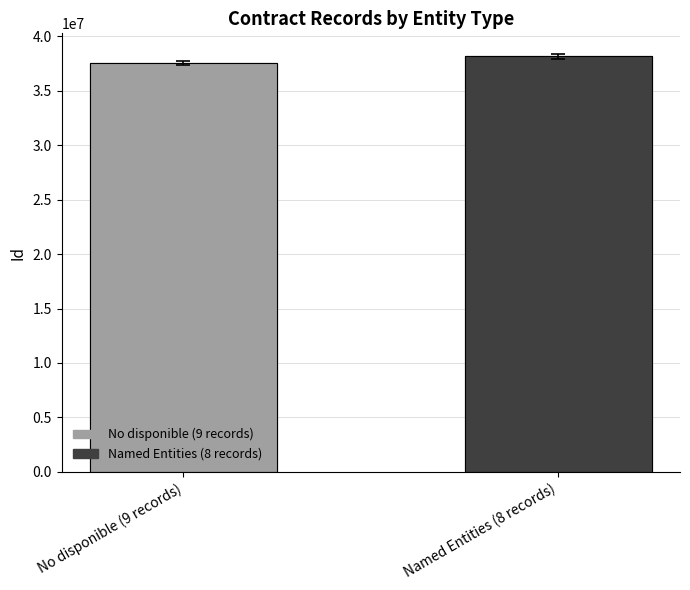

What is the maximum value shown in the chart?

38170835.5